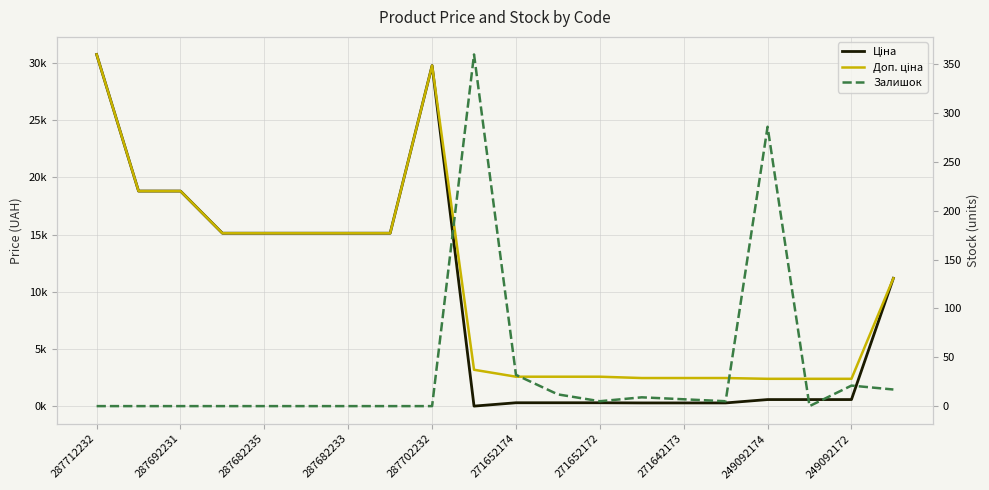

Rank the series by their maximum value, from highest to lowest.

Ціна, Доп. ціна, Залишок